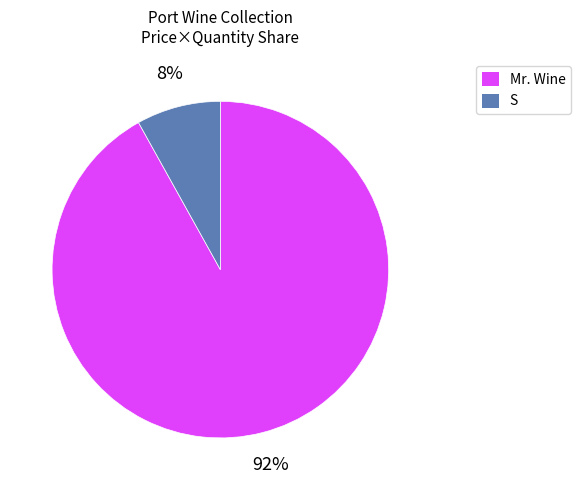

Does any single category account for the majority?

Yes